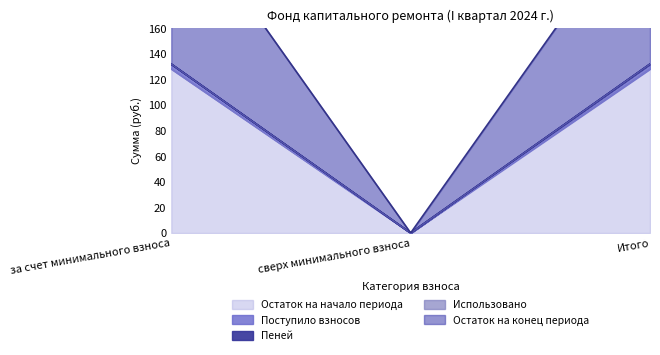

What is the spread (max minus min) of values at Итого?

3.8